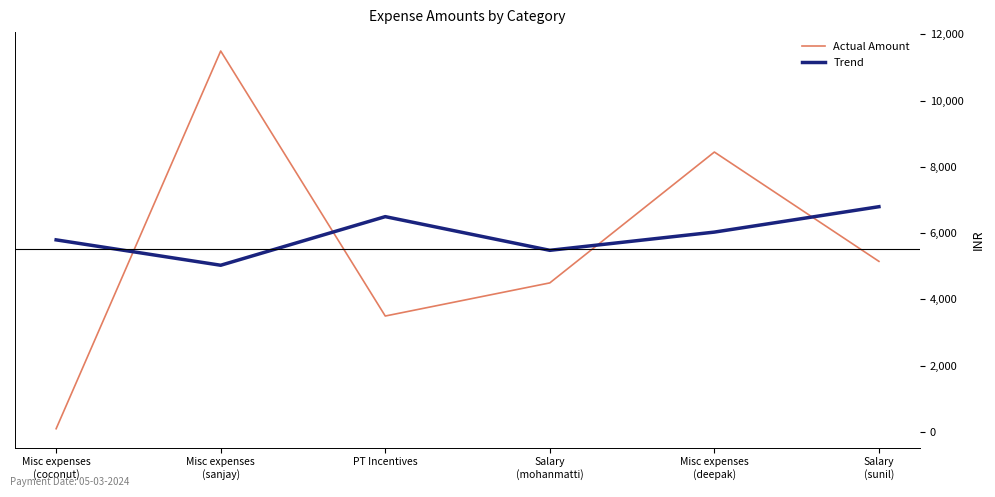

Between Misc expenses
(sanjay) and PT Incentives, which series saw the biggest shift?

Actual Amount